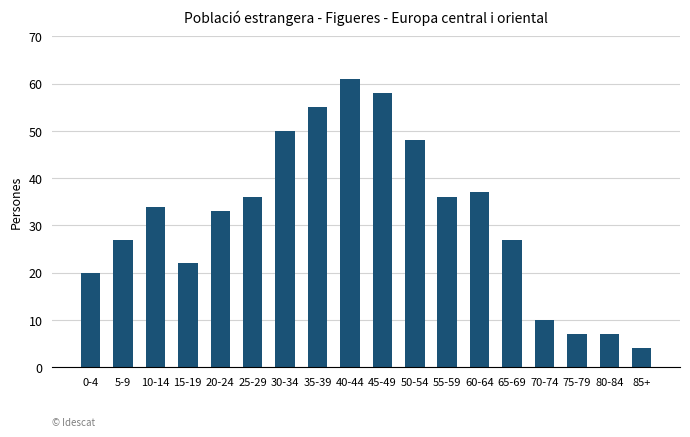

What is the sum of all values?

572